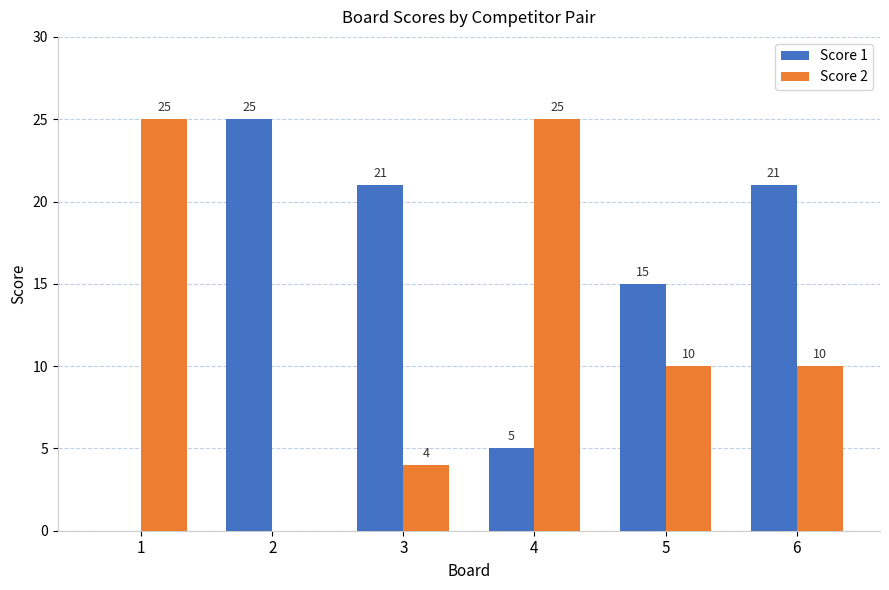

Read the Score 1 value at 6, to the nearest 5.

20